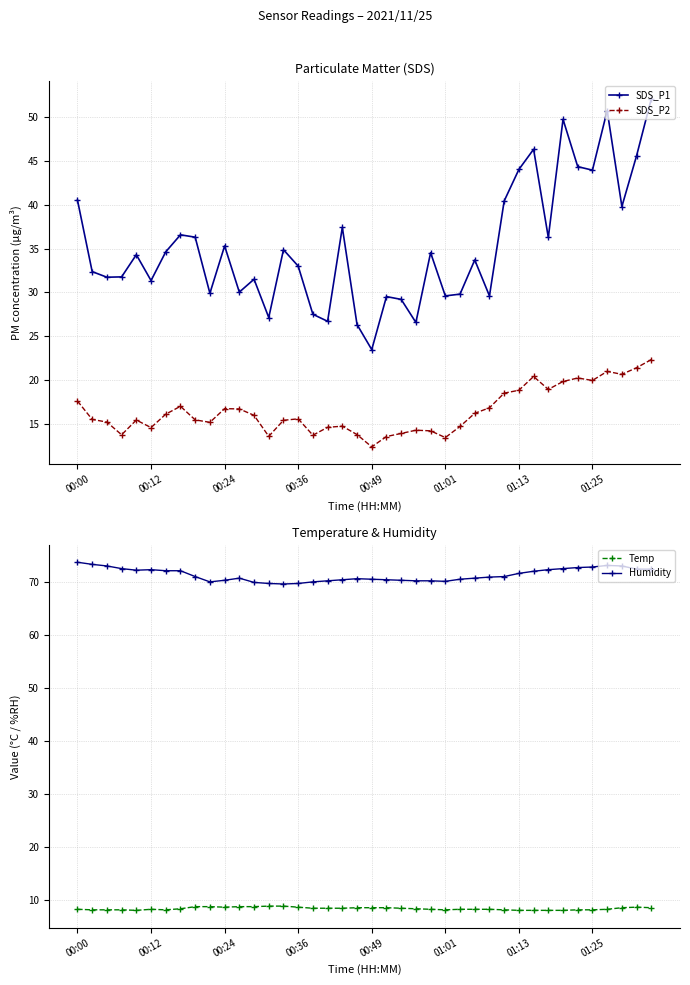

Count the Temp values in the range 8 to 9.

40